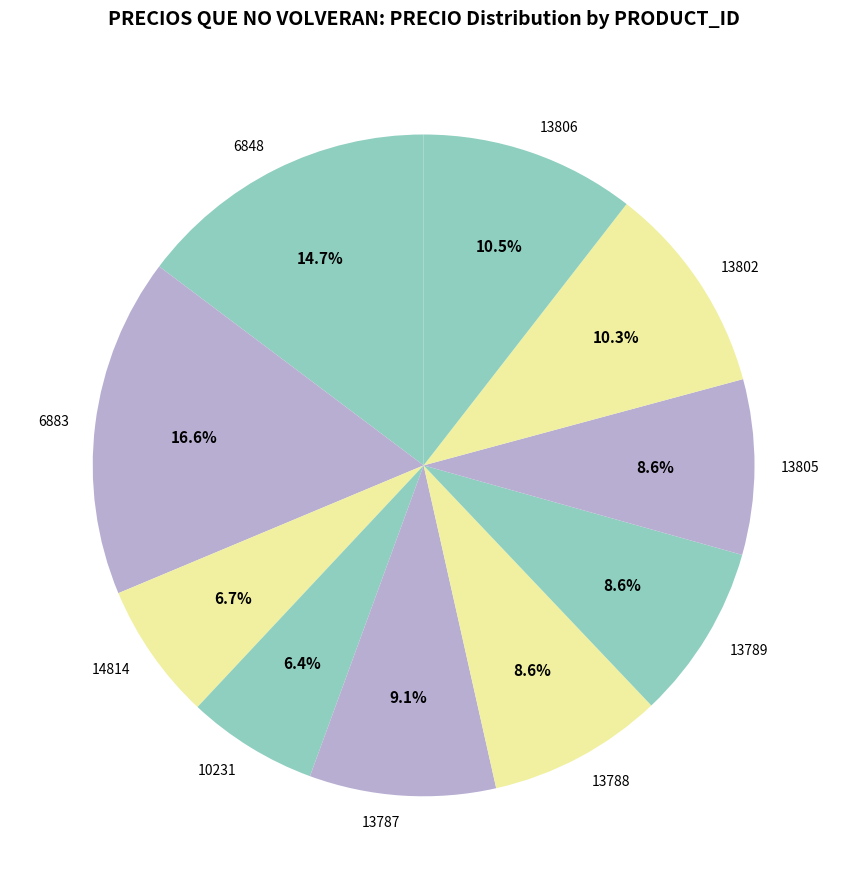

Does any single category account for the majority?

No